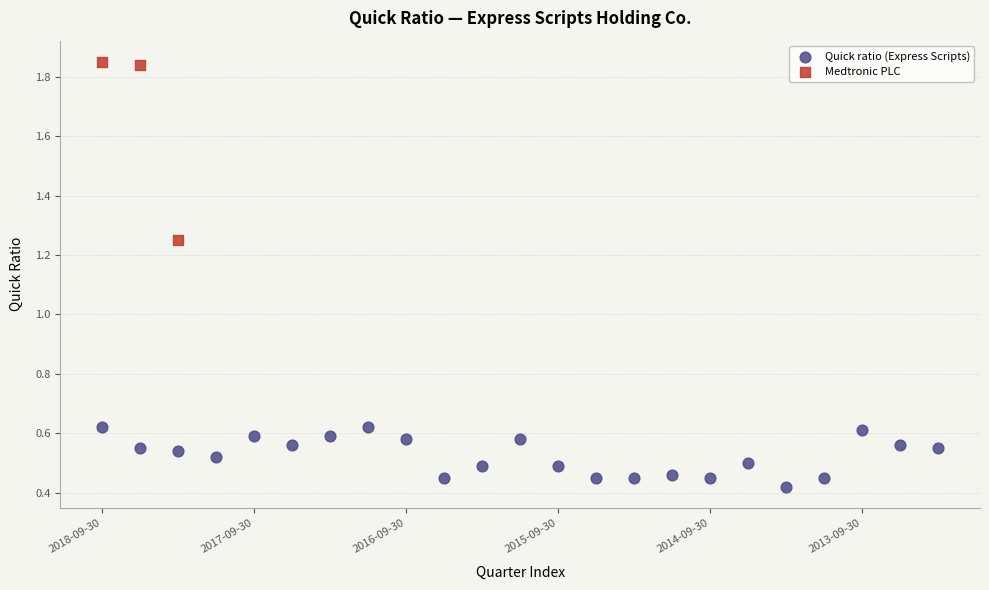

Which series contains the highest Y value?

Medtronic PLC